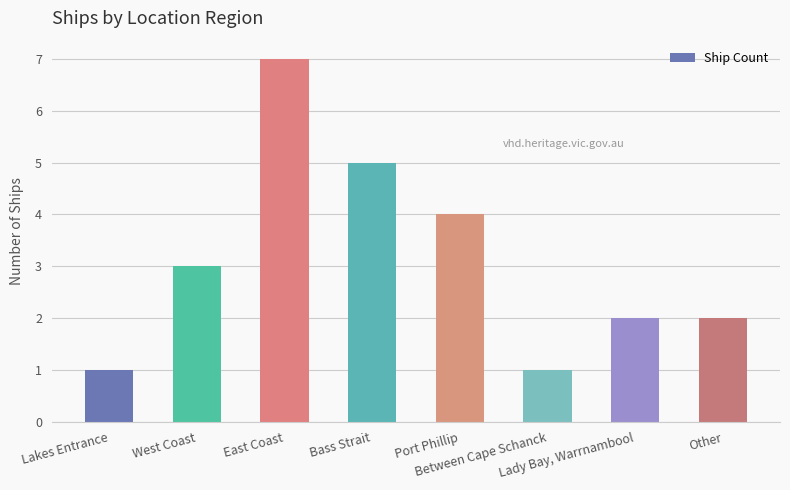

What is the sum of the values at East Coast and West Coast?

10